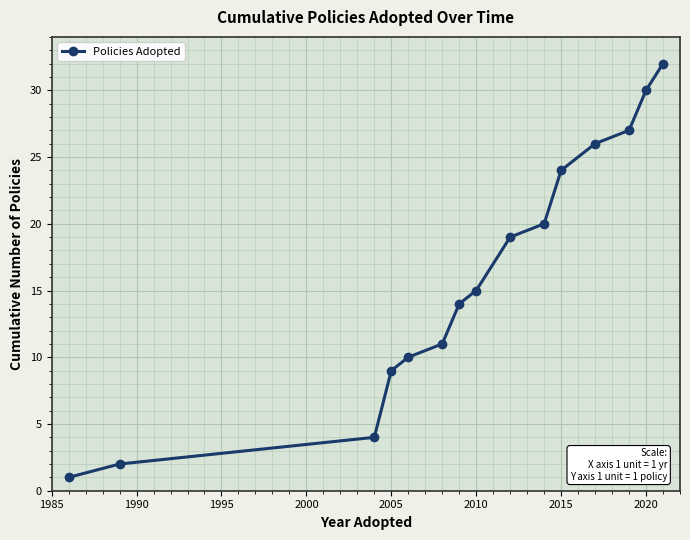

Is this an area chart (filled region under the line)?

No